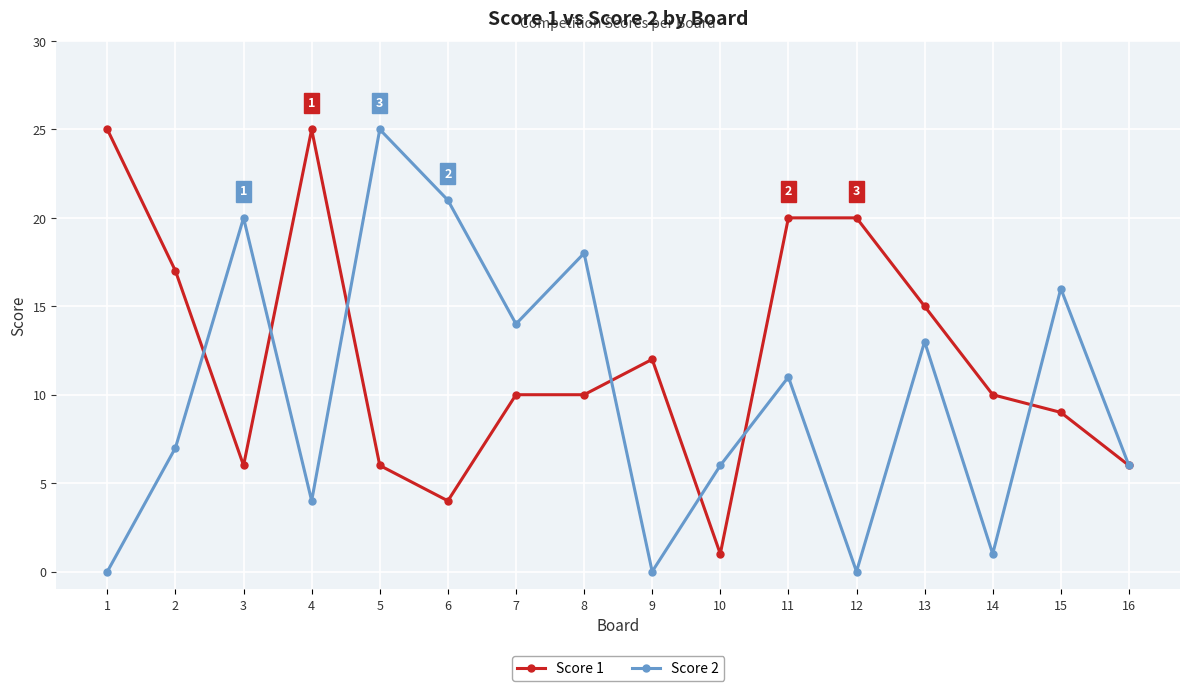

Where is the first local maximum for Score 2?

3